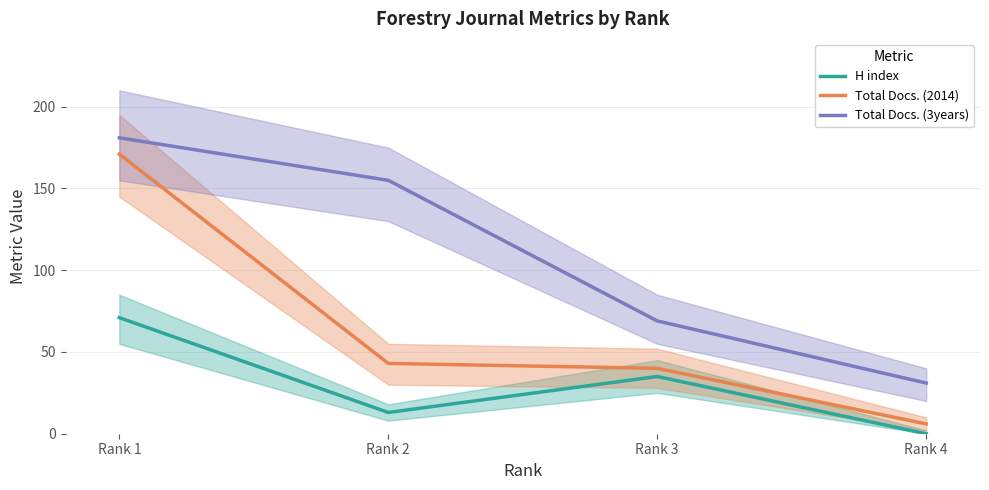

Does the chart have visible grid lines?

Yes